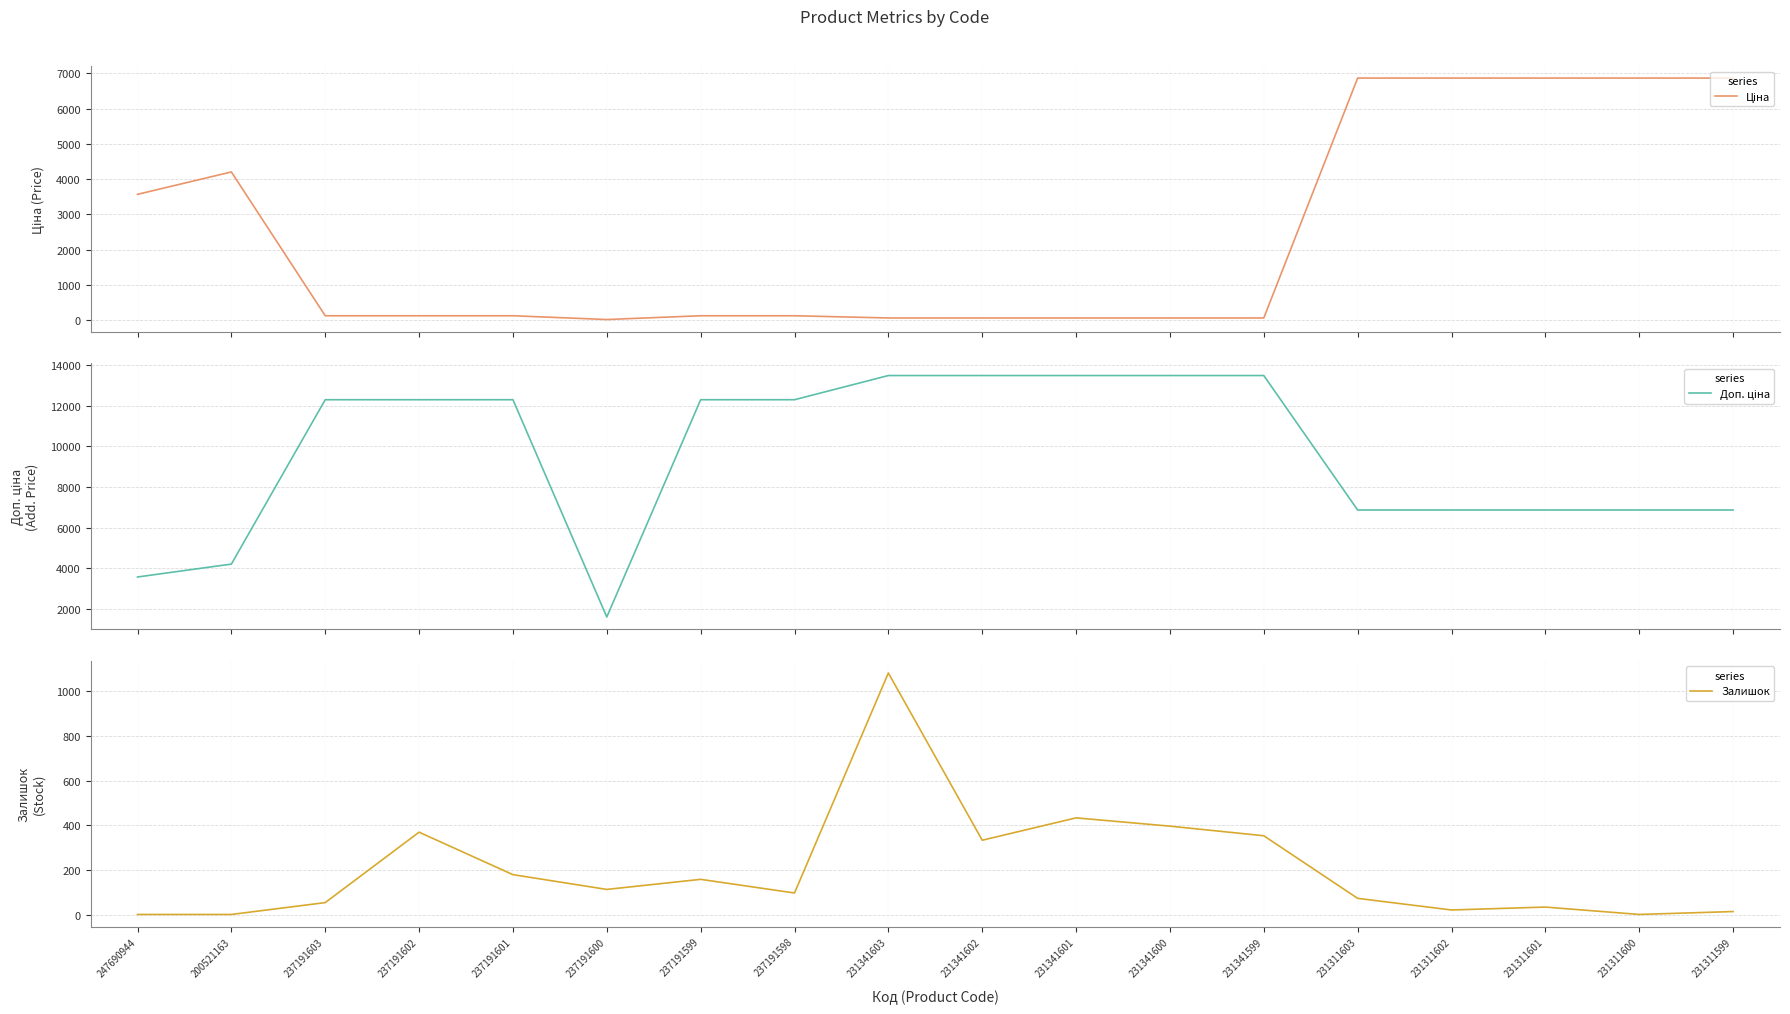

How many interior local valleys does the Доп. ціна series have?

1